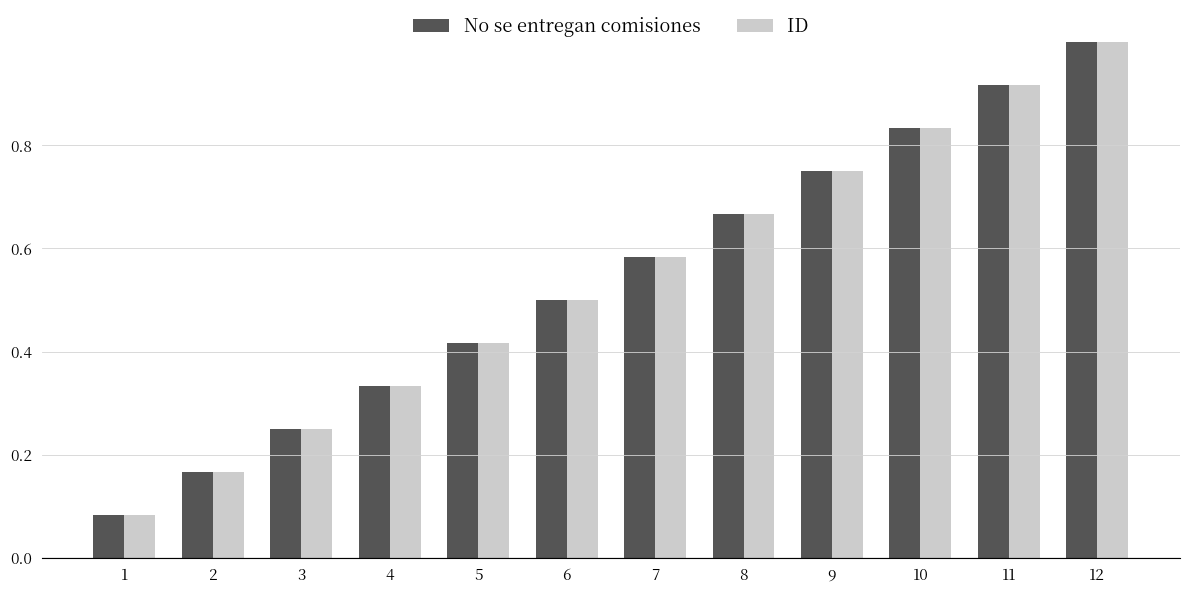

The value of ID at 3 is 0.1. True or false?

False